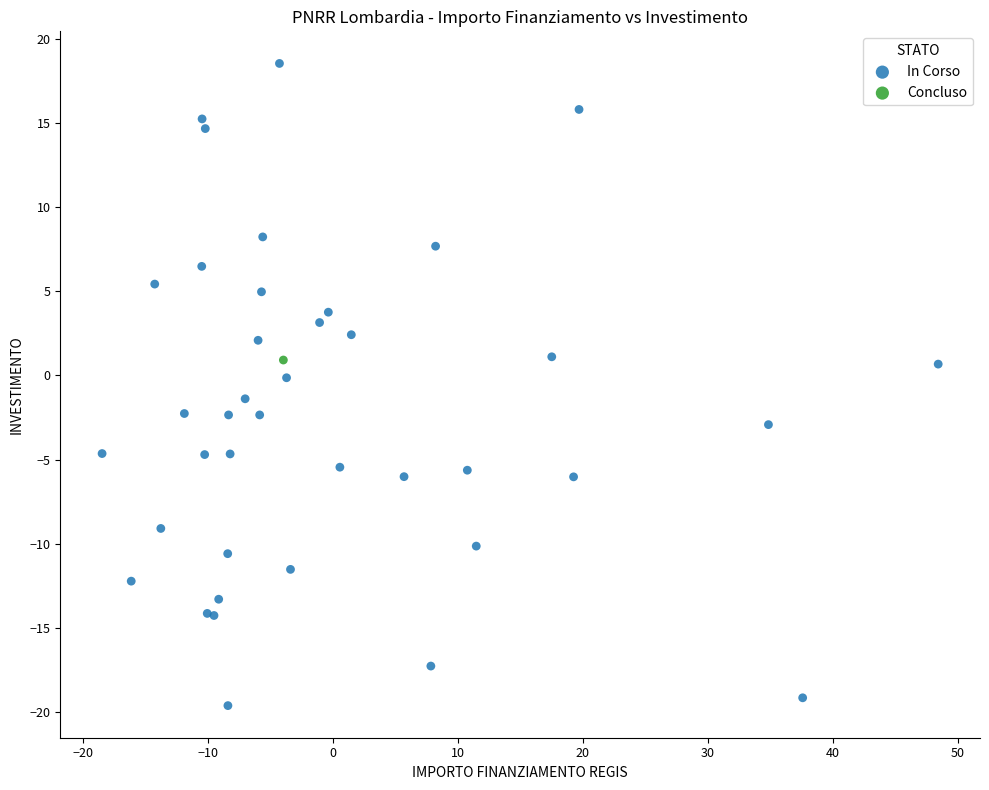

What are all the series names shown in the legend?

In Corso, Concluso